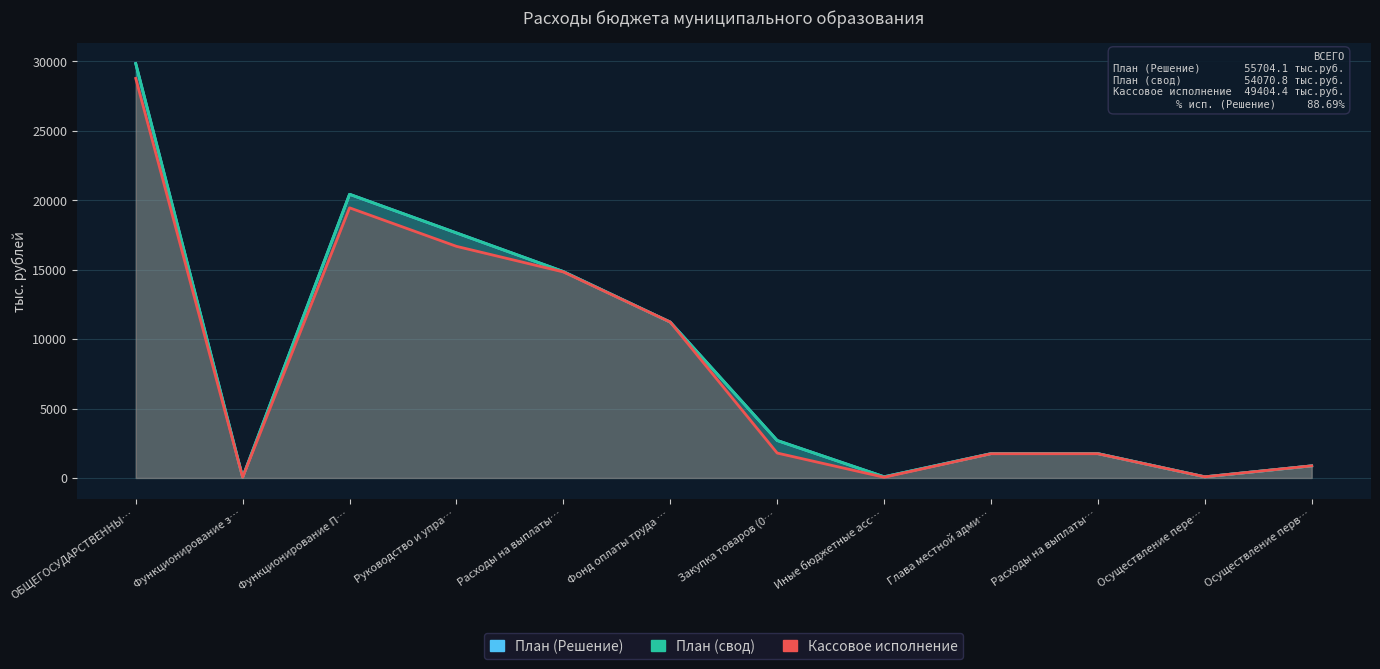

The value of План (свод) at Руководство и упра… is 5091.5. True or false?

False